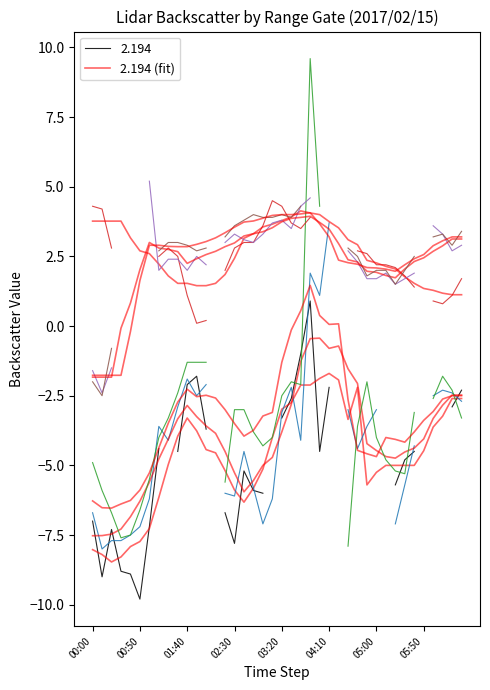

What is the difference between the highest and lowest values at 00:00?

11.8